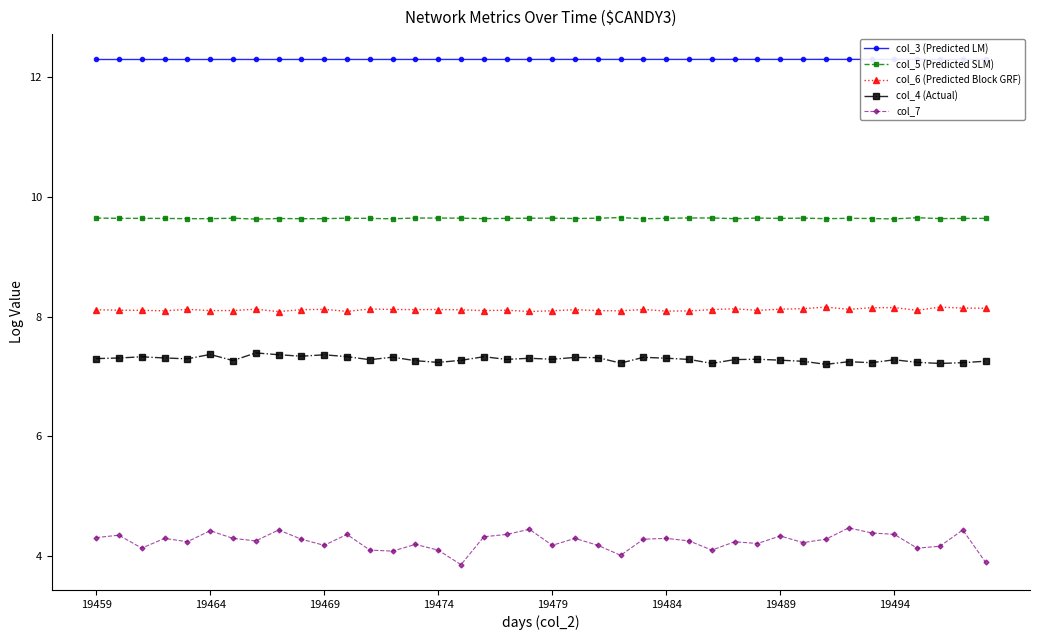

Is it true that col_5 (Predicted SLM) equals 9.6 at 17?

True